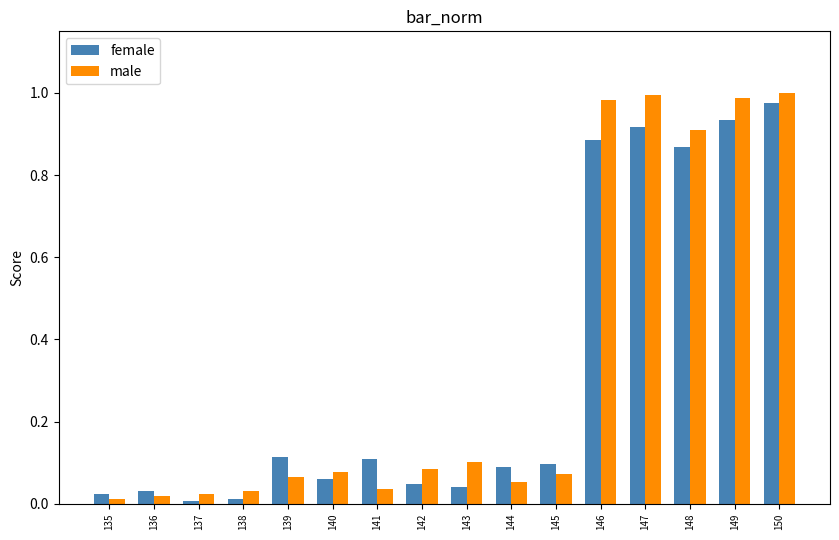

At how many categories does at least one series exceed 0?

16